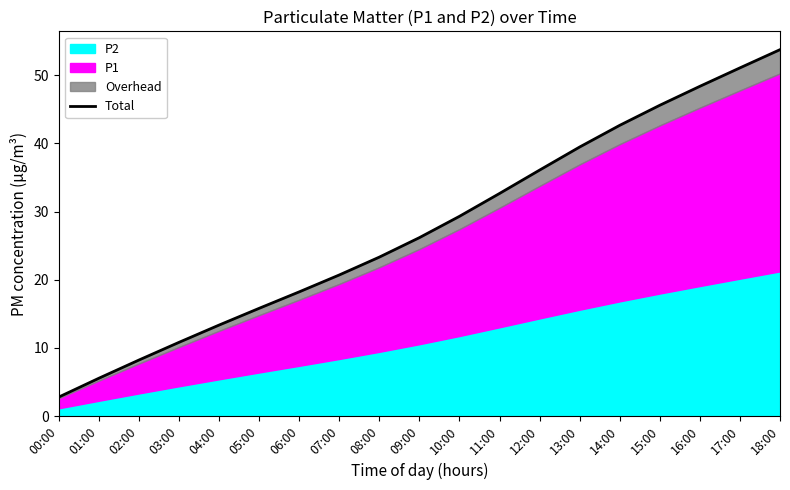

Reading left to right, what are all the values shown in this chart?

00:00=2.8	01:00=5.6	02:00=8.2	03:00=10.8	04:00=13.4	05:00=15.8	06:00=18.2	07:00=20.7	08:00=23.3	09:00=26.2	10:00=29.3	11:00=32.7	12:00=36.1	13:00=39.5	14:00=42.6	15:00=45.6	16:00=48.4	17:00=51.1	18:00=53.7